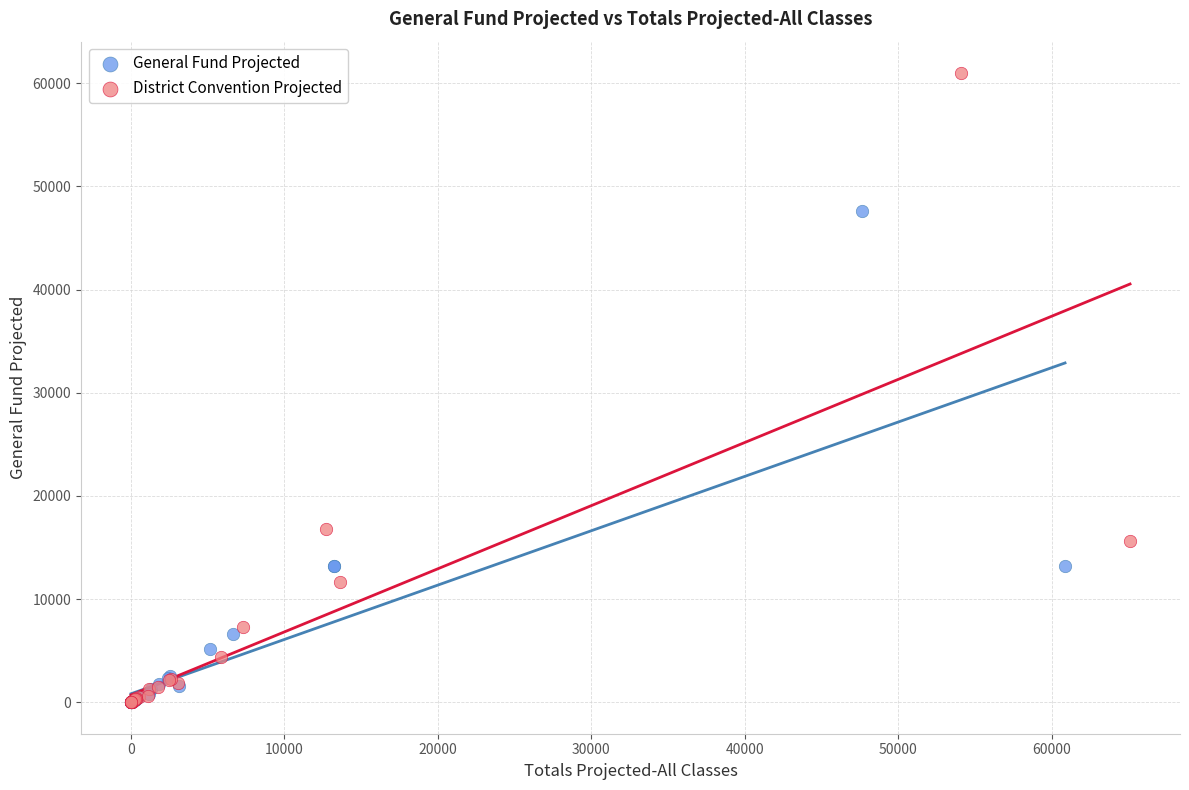

Which series has the largest Y range (max minus min)?

District Convention Projected